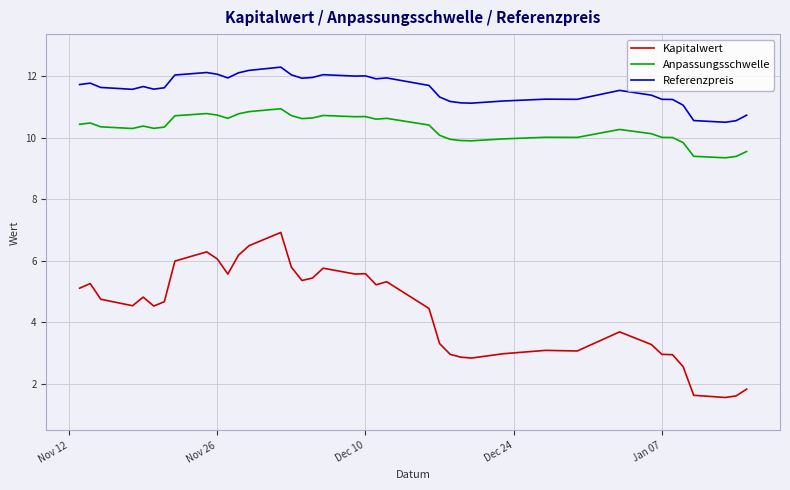

What is the difference between the maximum and minimum values in the Anpassungsschwelle series?

1.6